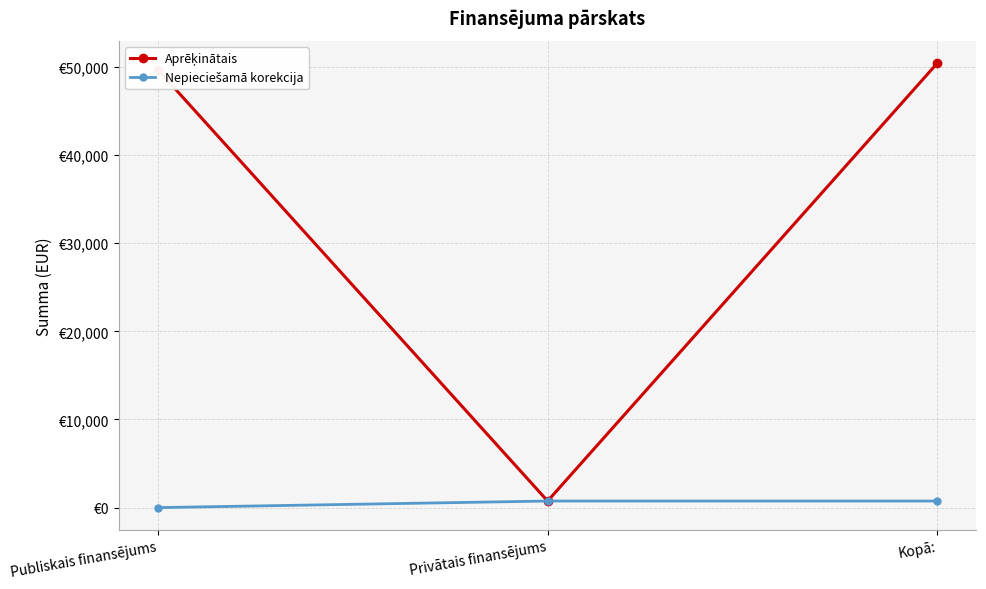

What are all the series names shown in the legend?

Aprēķinātais, Nepieciešamā korekcija